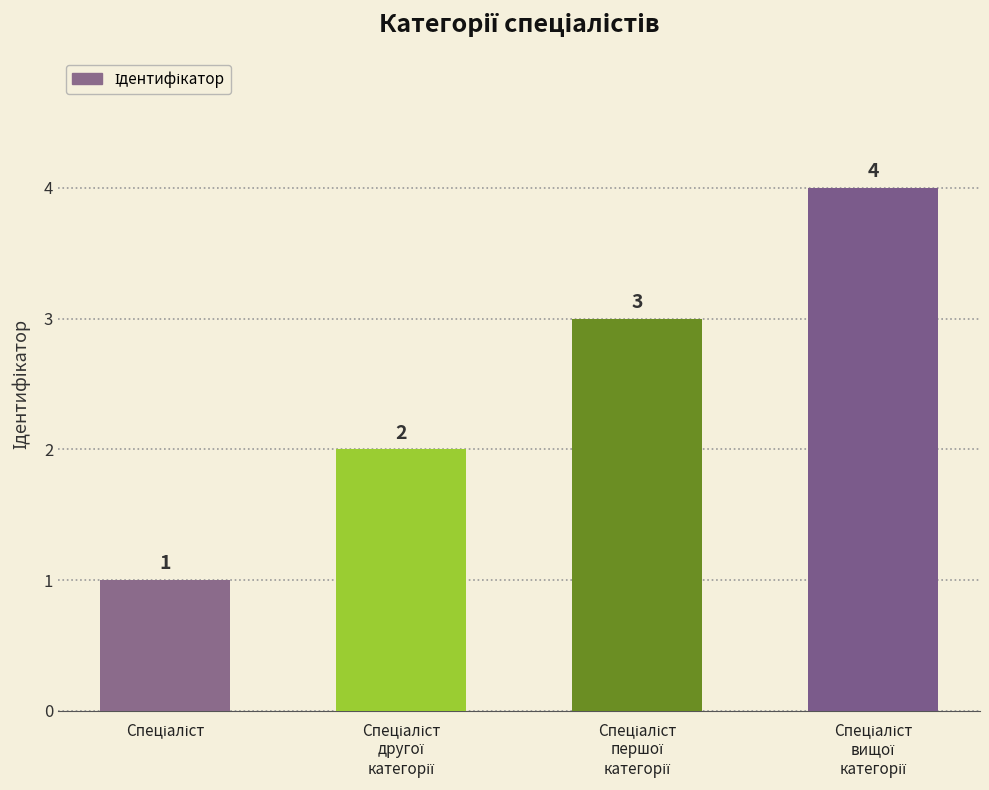

What is the maximum value shown in the chart?

4